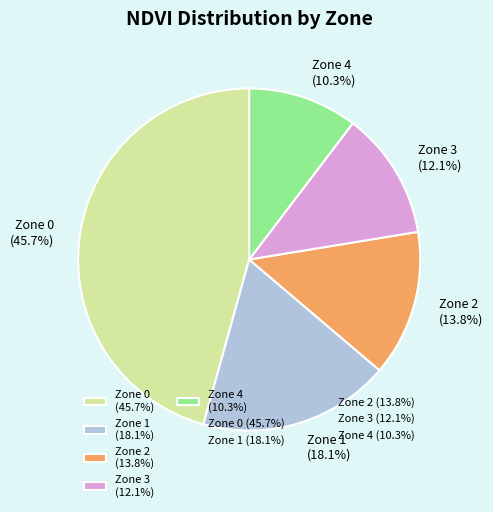

The Zone 3 slice represents 4% of the pie. True or false?

False